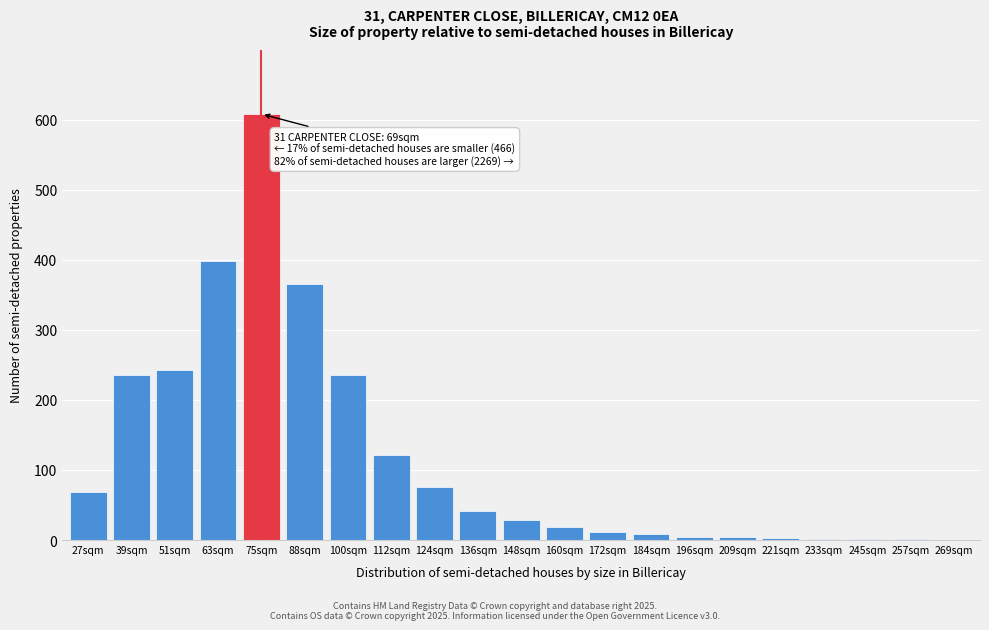

The chart shows a value of 12 at 172sqm. True or false?

True